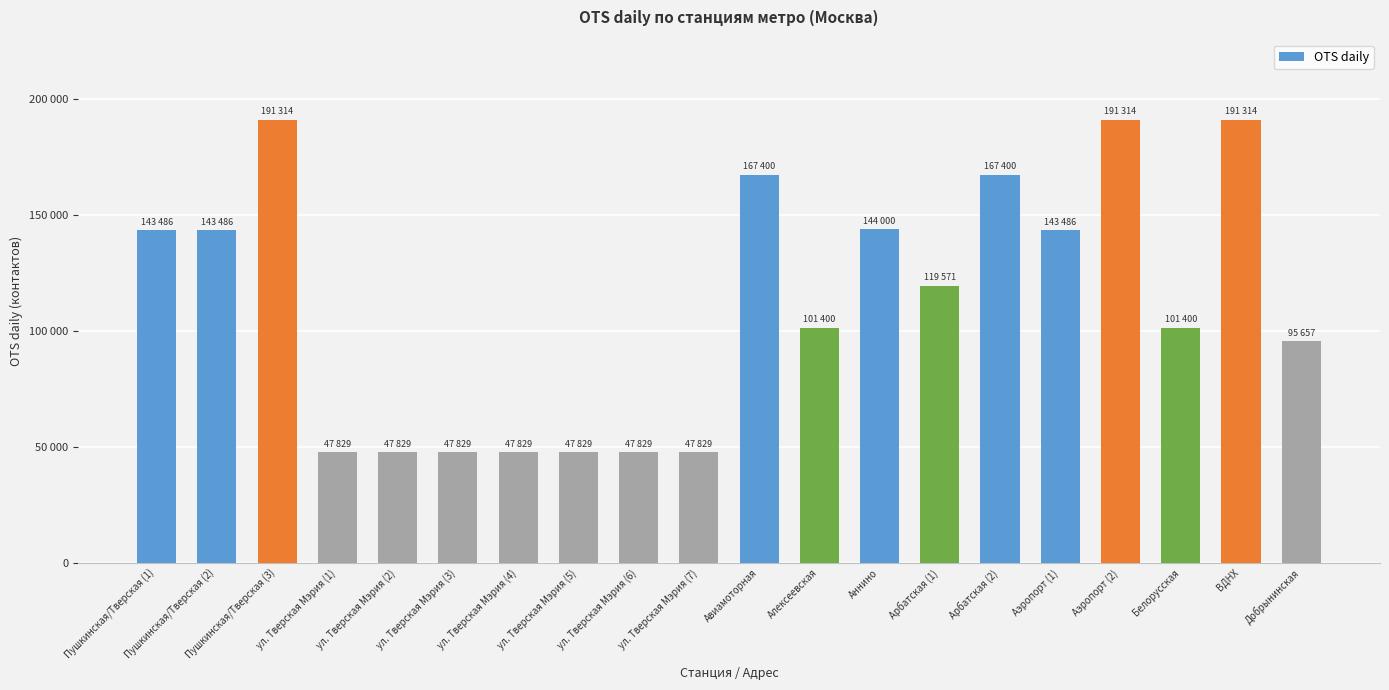

Rank the categories by value from lowest to highest.

ул. Тверская Мэрия (1), ул. Тверская Мэрия (2), ул. Тверская Мэрия (3), ул. Тверская Мэрия (4), ул. Тверская Мэрия (5), ул. Тверская Мэрия (6), ул. Тверская Мэрия (7), Добрынинская, Алексеевская, Белорусская, Арбатская (1), Пушкинская/Тверская (1), Пушкинская/Тверская (2), Аэропорт (1), Аннино, Авиамоторная, Арбатская (2), Пушкинская/Тверская (3), Аэропорт (2), ВДНХ